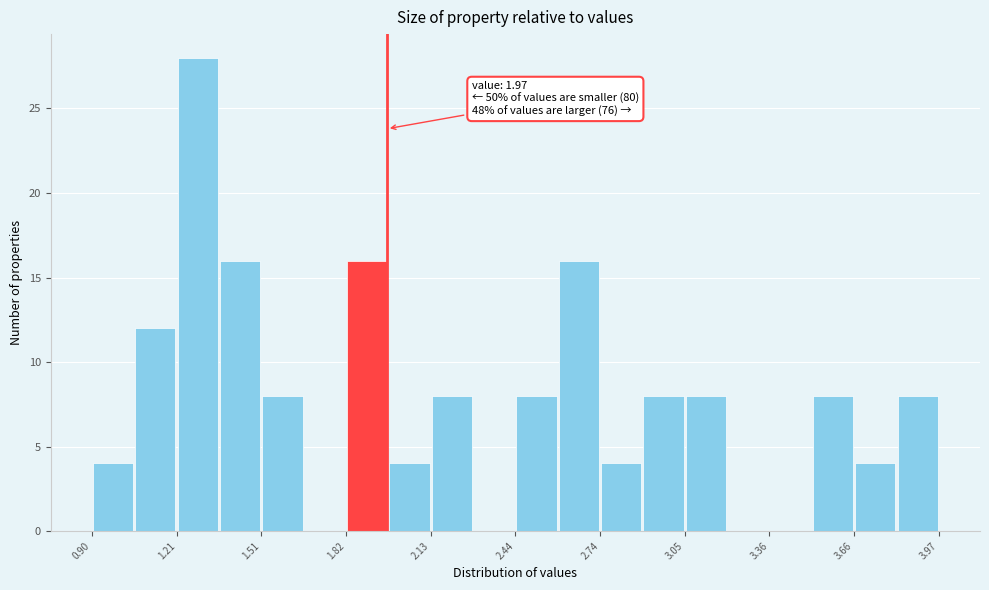

Around what value on the x-axis is the tallest bar? Give the approximate position of its centre, as read against the axis.

1.30